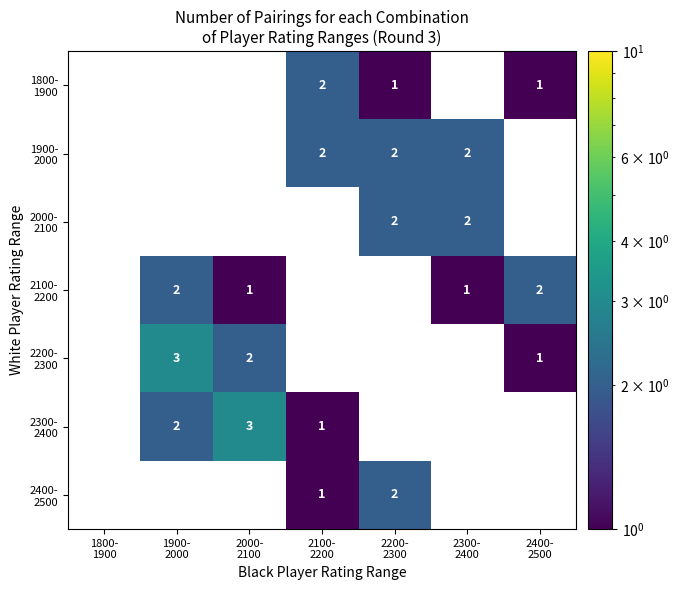

The 1800- 1900 series shows 0.2 at 2200- 2300. True or false?

False